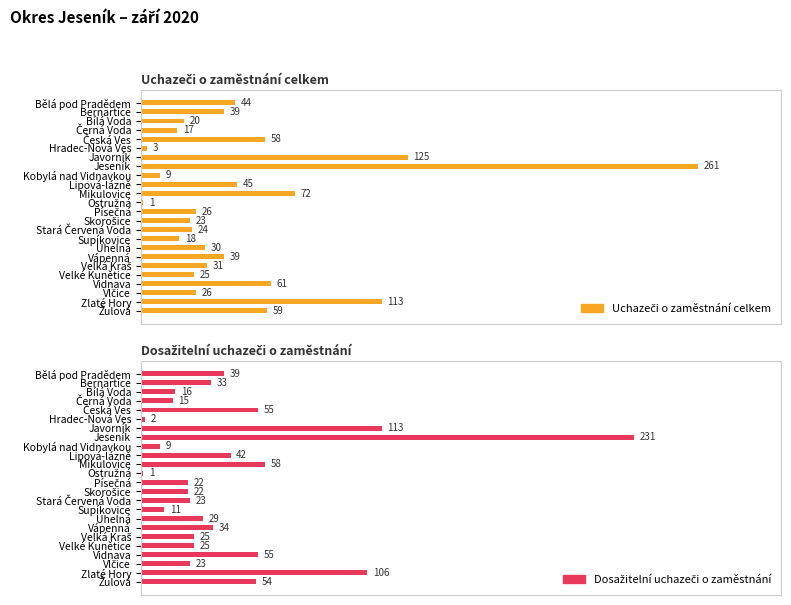

Reading left to right, what are all the values shown in this chart?

Uchazeči o zaměstnání celkem: 44	39	20	17	58	3	125	261	9	45	72	1	26	23	24	18	30	39	31	25	61	26	113	59
Dosažitelní uchazeči o zaměstnání: 39	33	16	15	55	2	113	231	9	42	58	1	22	22	23	11	29	34	25	25	55	23	106	54